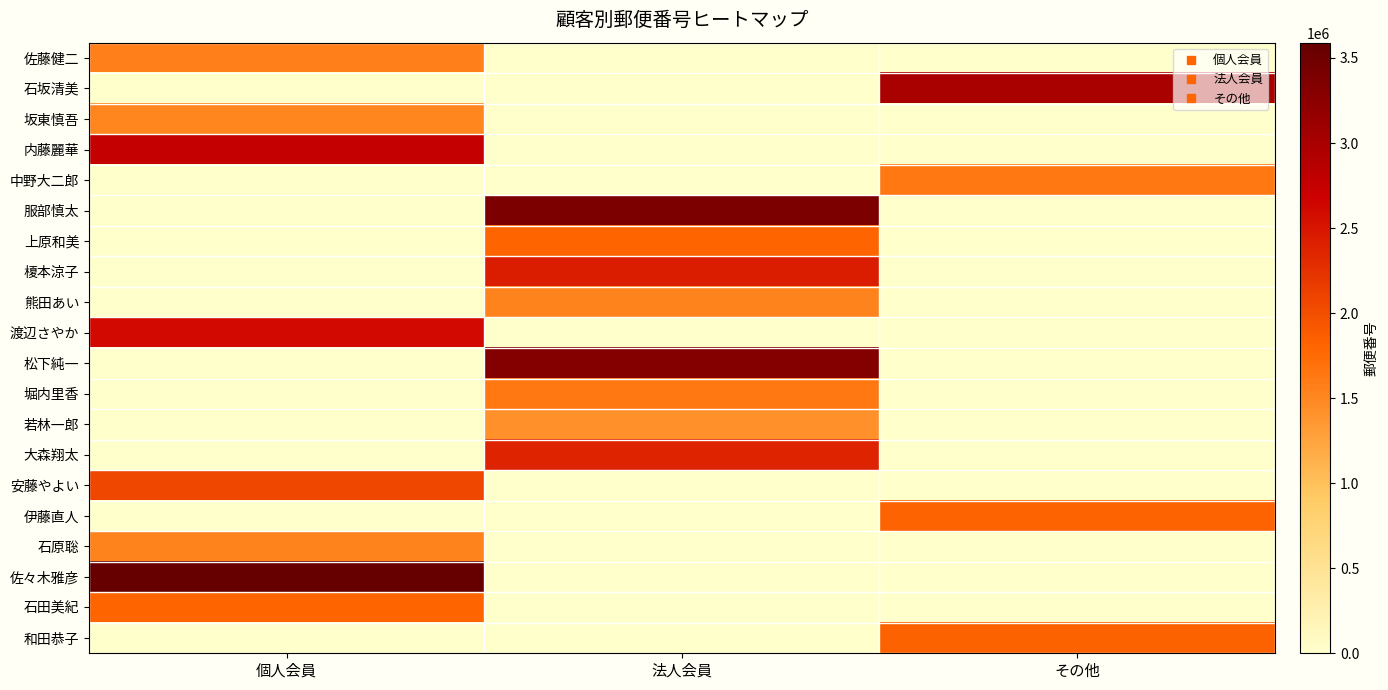

Reading left to right, transcribe all the data shown in this chart.

佐藤健二: 個人会員=1570065	法人会員=0	その他=0
石坂清美: 個人会員=0	法人会員=0	その他=2990117
坂東慎吾: 個人会員=1520035	法人会員=0	その他=0
内藤麗華: 個人会員=2760023	法人会員=0	その他=0
中野大二郎: 個人会員=0	法人会員=0	その他=1640011
服部慎太: 個人会員=0	法人会員=3380824	その他=0
上原和美: 個人会員=0	法人会員=1800001	その他=0
榎本涼子: 個人会員=0	法人会員=2430007	その他=0
熊田あい: 個人会員=0	法人会員=1540012	その他=0
渡辺さやか: 個人会員=2600822	法人会員=0	その他=0
松下純一: 個人会員=0	法人会員=3310058	その他=0
堀内里香: 個人会員=0	法人会員=1640014	その他=0
若林一郎: 個人会員=0	法人会員=1430011	その他=0
大森翔太: 個人会員=0	法人会員=2380246	その他=0
安藤やよい: 個人会員=2070023	法人会員=0	その他=0
伊藤直人: 個人会員=0	法人会員=0	その他=1820011
石原聡: 個人会員=1530064	法人会員=0	その他=0
佐々木雅彦: 個人会員=3590036	法人会員=0	その他=0
石田美紀: 個人会員=1800021	法人会員=0	その他=0
和田恭子: 個人会員=0	法人会員=0	その他=1830054